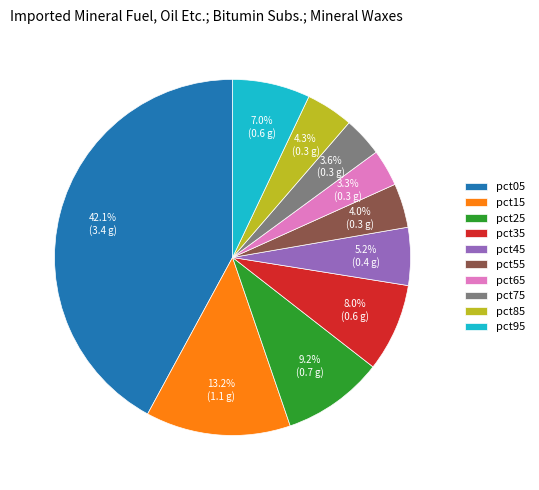

Is it true that pct55 is 12% of the pie?

False